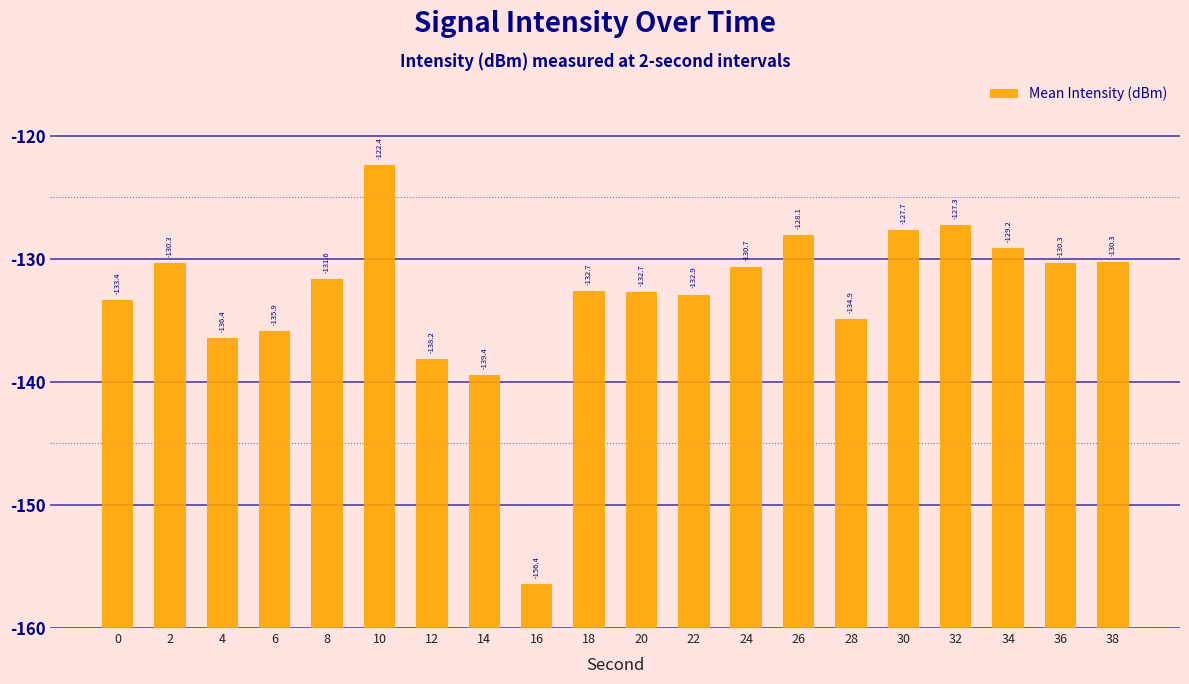

List the labels in order of value, largest first.

10, 32, 30, 26, 34, 38, 2, 36, 24, 8, 18, 20, 22, 0, 28, 6, 4, 12, 14, 16